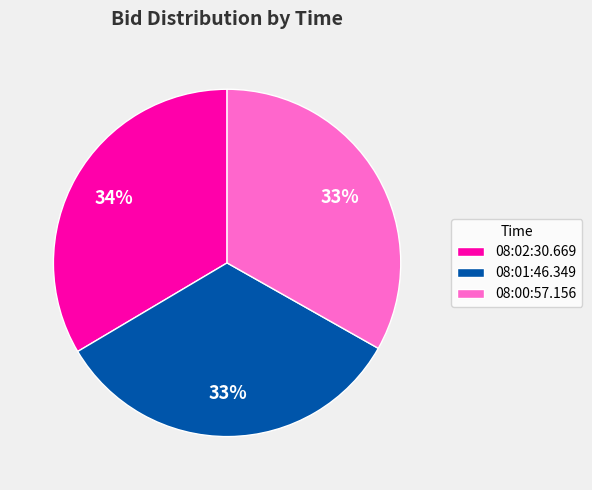

How many slices are in this pie chart?

3